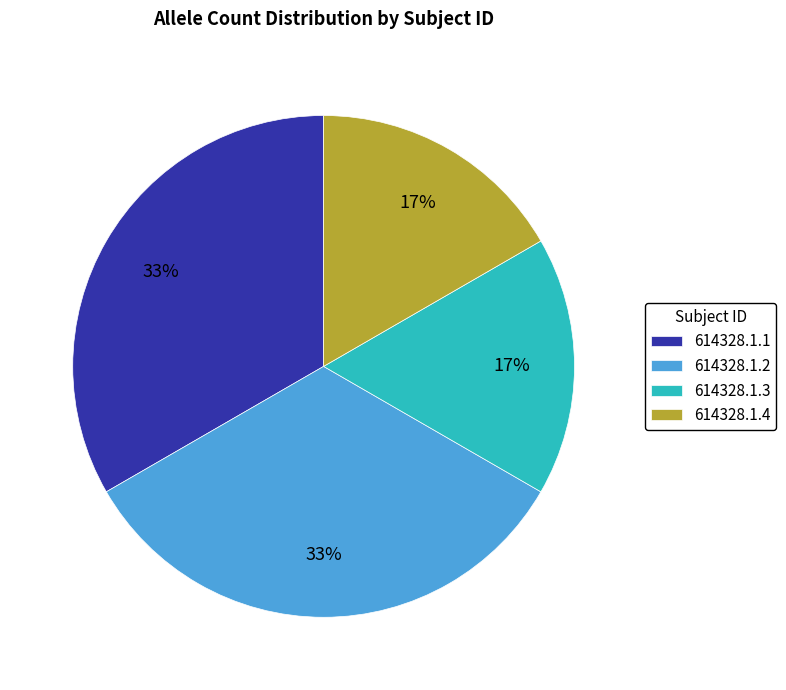

Do 614328.1.4 and 614328.1.3 together represent more than half of the pie?

No